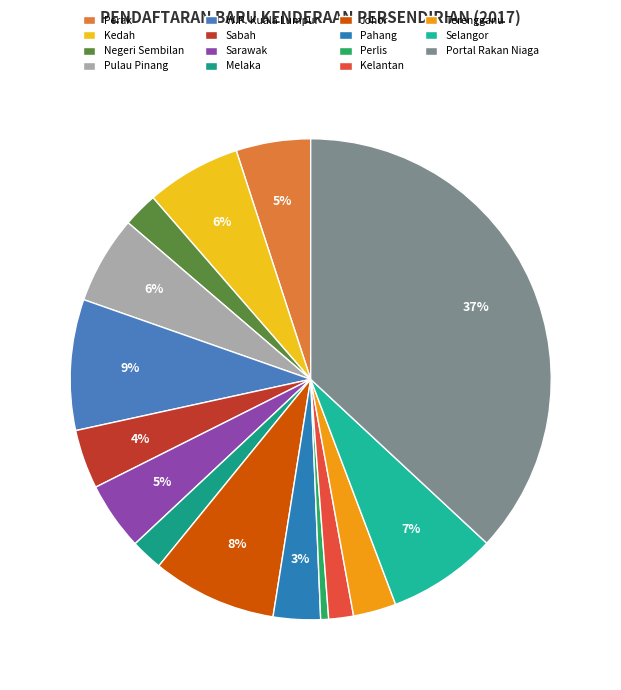

To the nearest percent, what percentage of the pie is W.P. Kuala Lumpur?

9%